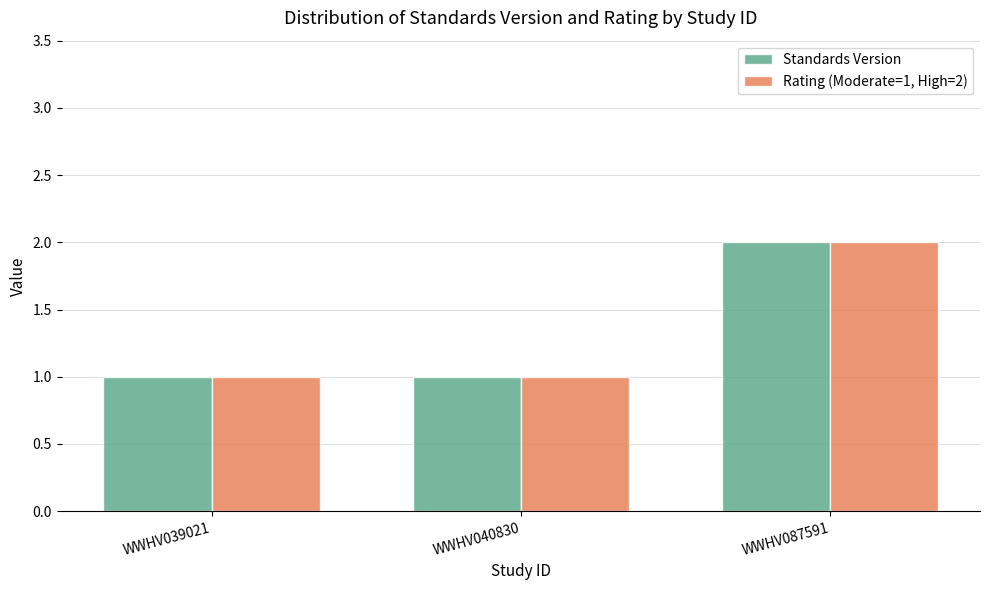

What value does the Standards Version series have at WWHV087591?

2